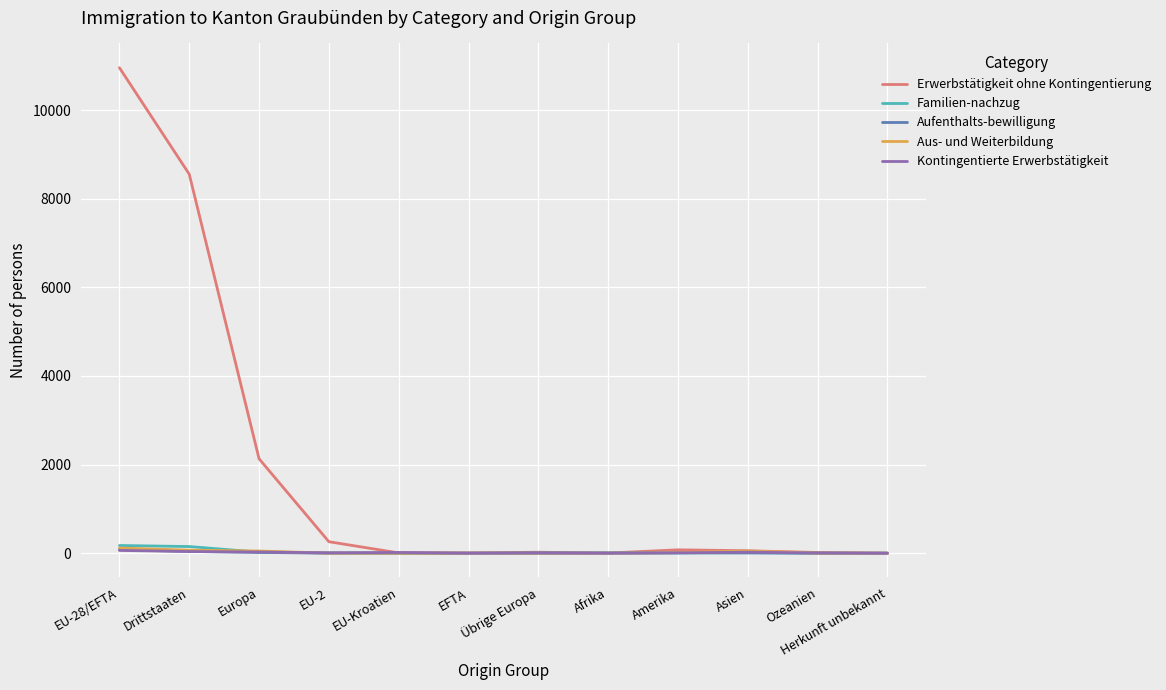

What position from the left is Amerika?

9